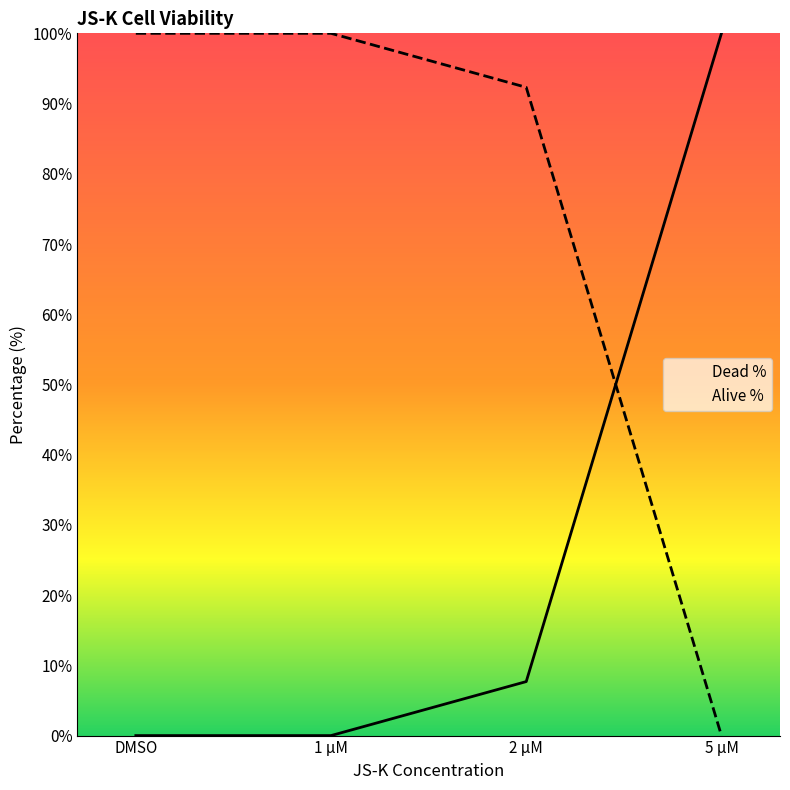

What is the label of the 4th point from the left?

5 µM